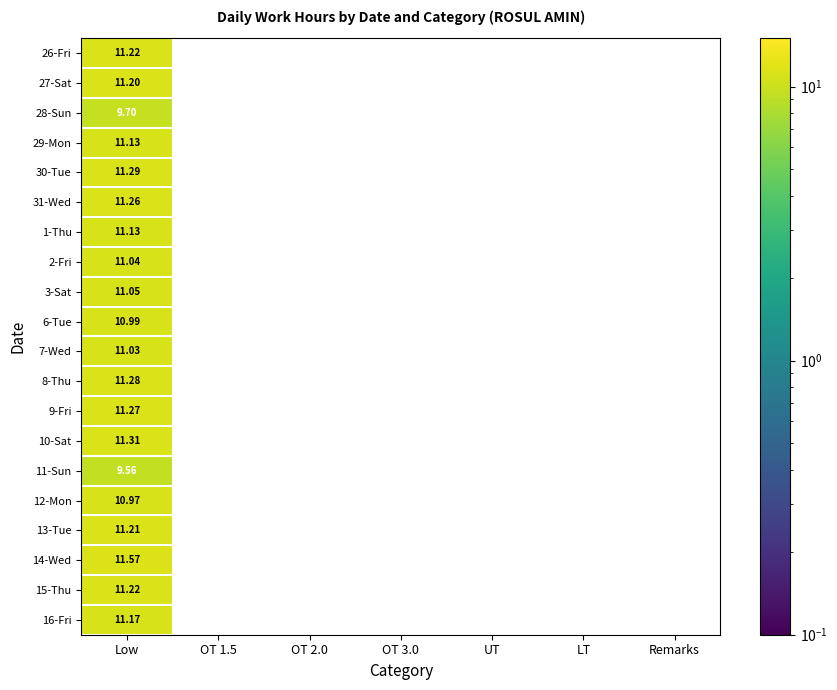

At which category is the sum across all series the highest?

Low